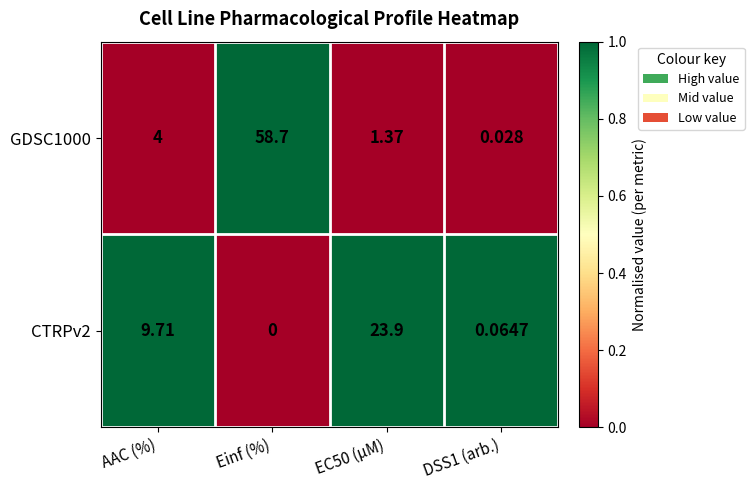

List the series in order of their overall mean, lowest first.

CTRPv2, GDSC1000